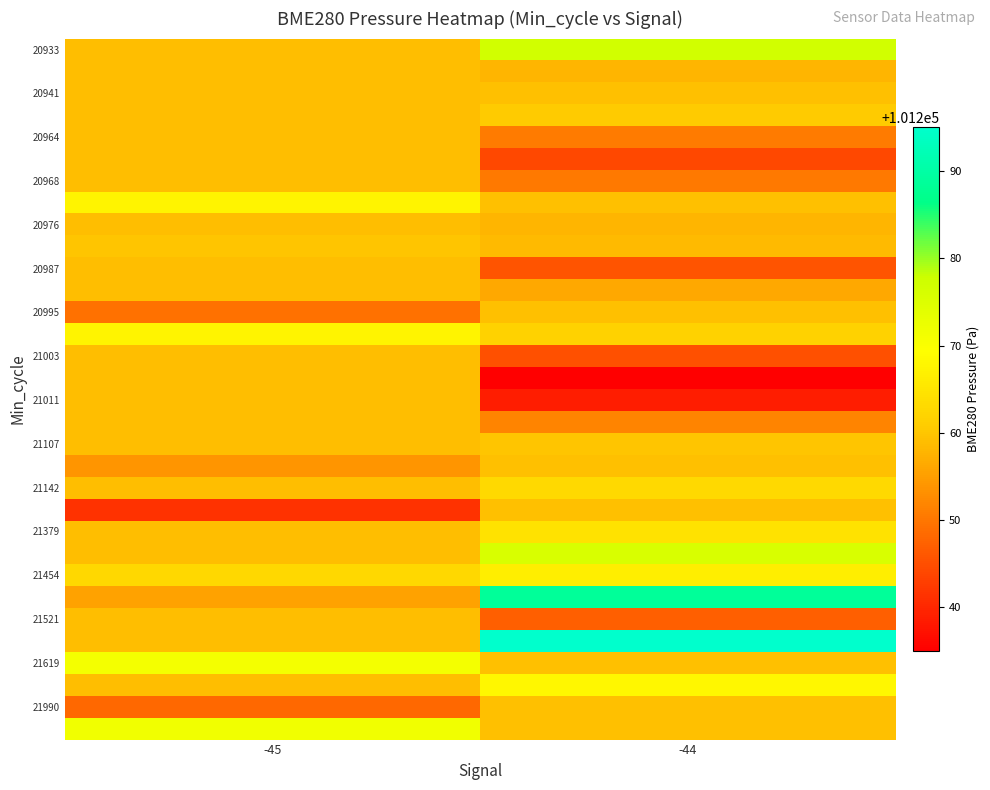

How many series are shown in this chart?

32